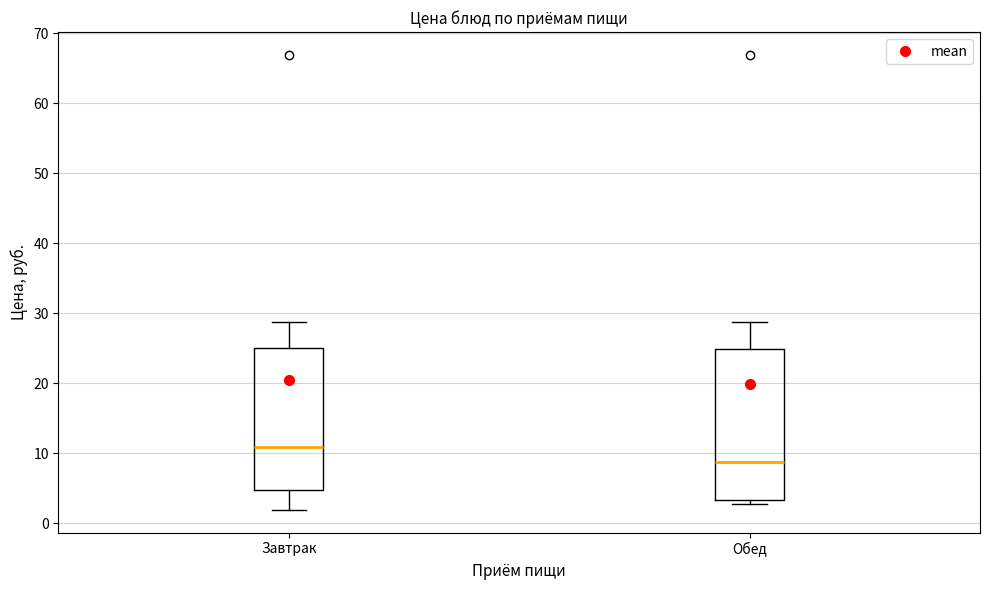

Reading left to right, transcribe this box plot: for each box, give where its median line is, the range the box spans, and where its two whiskers end, as read against the y-axis. The values are not printed on the chart, so give them approximately, as read against the axis.

Завтрак: median 11, box 5 to 25, whiskers 2 to 29
Обед: median 9, box 3 to 25, whiskers 3 (just below the box's lower edge) to 29